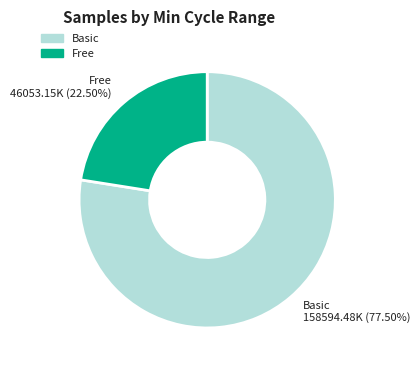

Is there a majority slice in this chart?

Yes